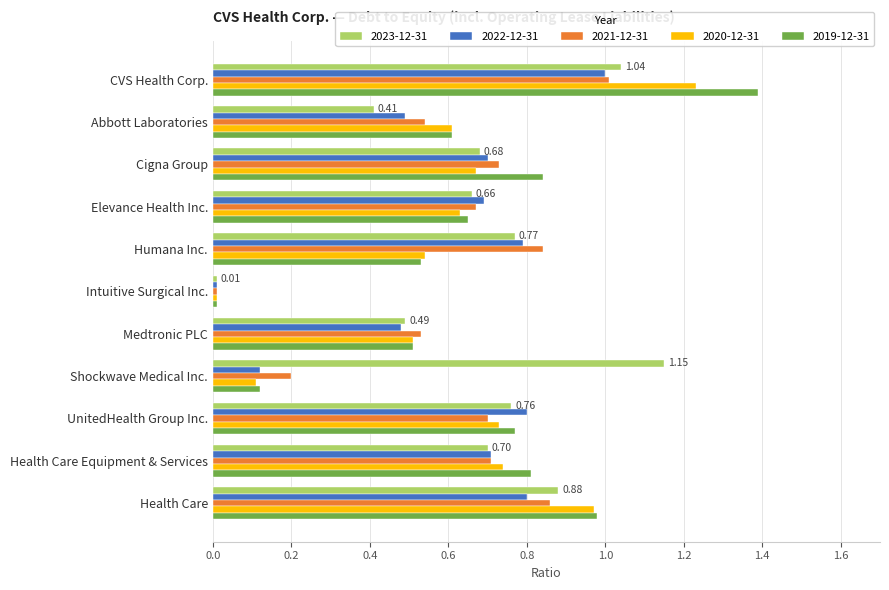

What is the sum of the 2022-12-31 values at Cigna Group and Health Care?

1.5